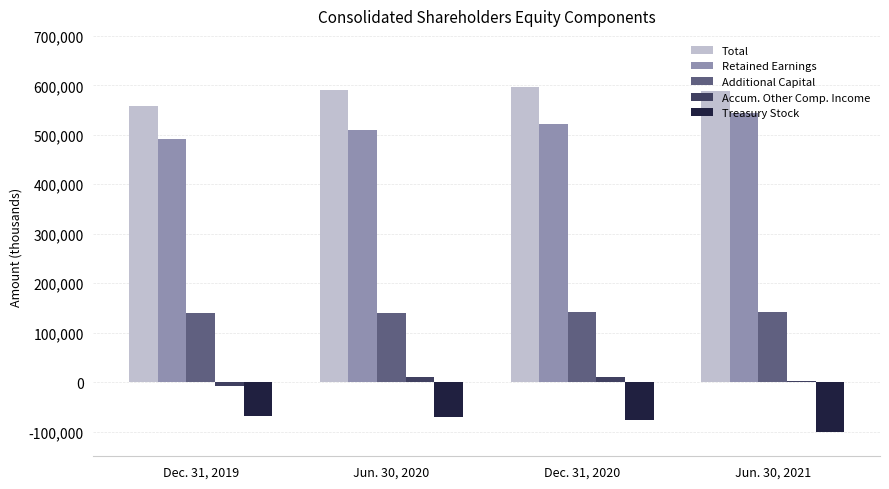

What is the maximum value shown in the chart?

596992